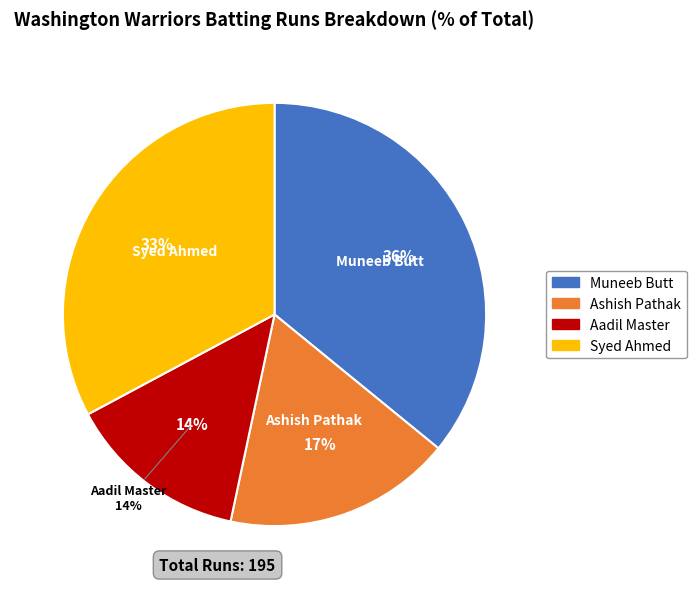

Combined, do Syed Ahmed and Ashish Pathak account for over 50%?

Yes